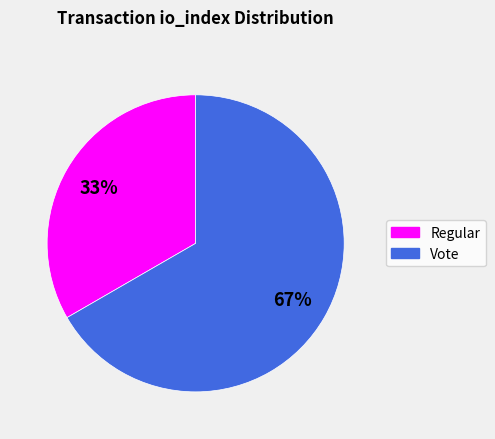

Is there any slice that represents more than half of the pie?

Yes